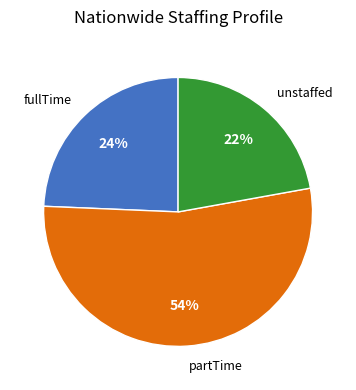

Is it true that partTime is 47% of the pie?

False